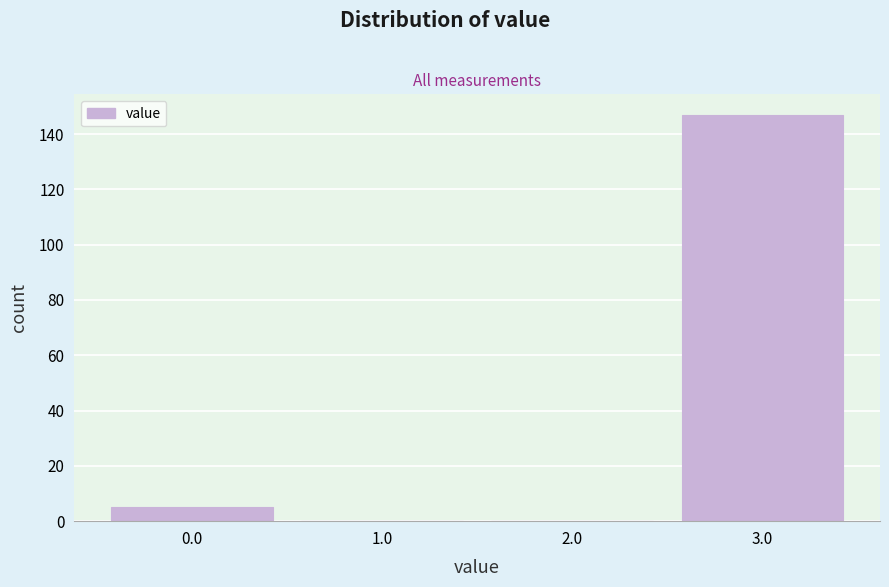

Reading left to right, transcribe this chart: for each bar, give the range it covers on the x-axis and its height. The values are not printed on the chart, so give them approximately, as read against the axis.

-0.5 to 0.5: 6
0.5 to 1.5: 0
1.5 to 2.5: 0
2.5 to 3.5: 148